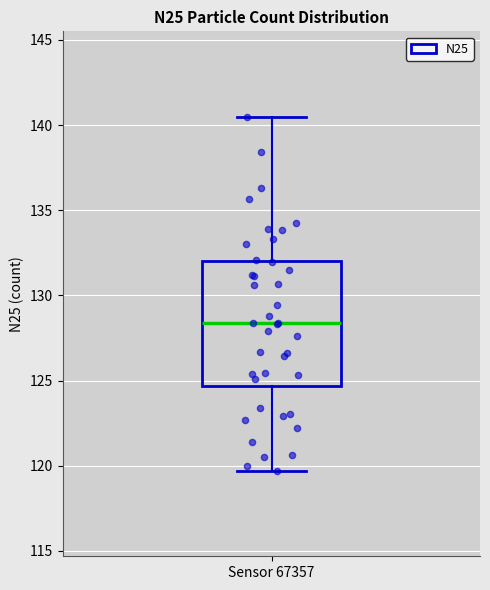

Read this box plot against the y-axis: the position of the median line, the range covered by the box, and the ends of both whiskers. The values are not printed on the chart, so give them approximately, as read against the axis.

median 128.5, box 124.5 to 132.0, whiskers 119.5 to 140.5